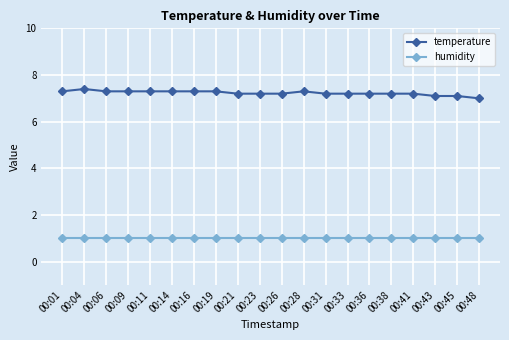

True or false: temperature and humidity cross at least once.

False